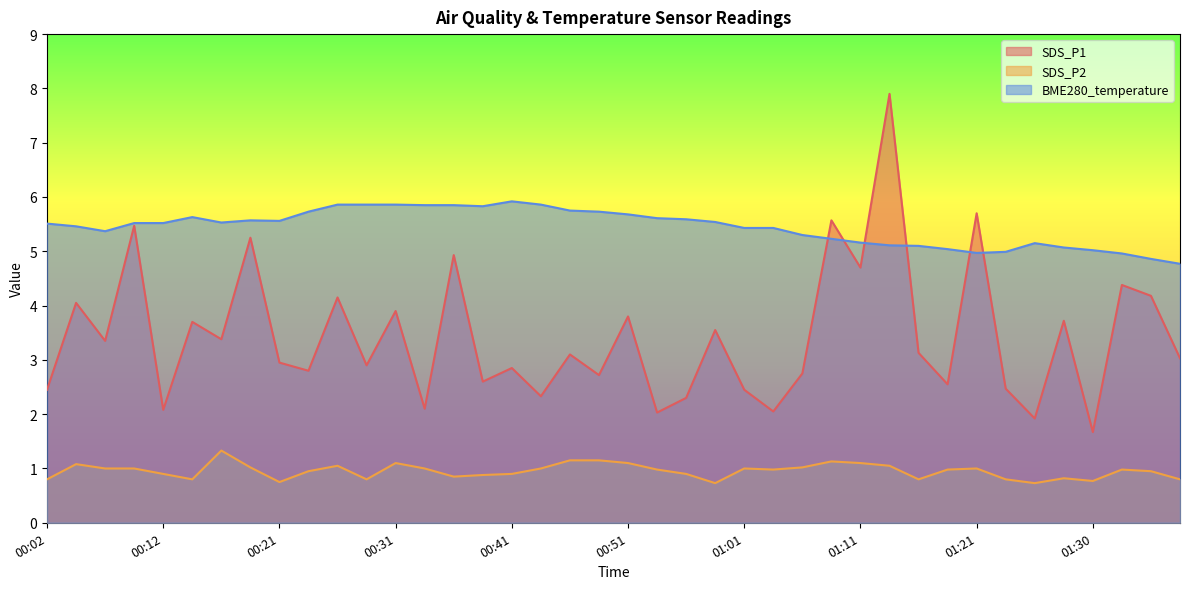

List the series in order of their overall mean, lowest first.

SDS_P2, SDS_P1, BME280_temperature